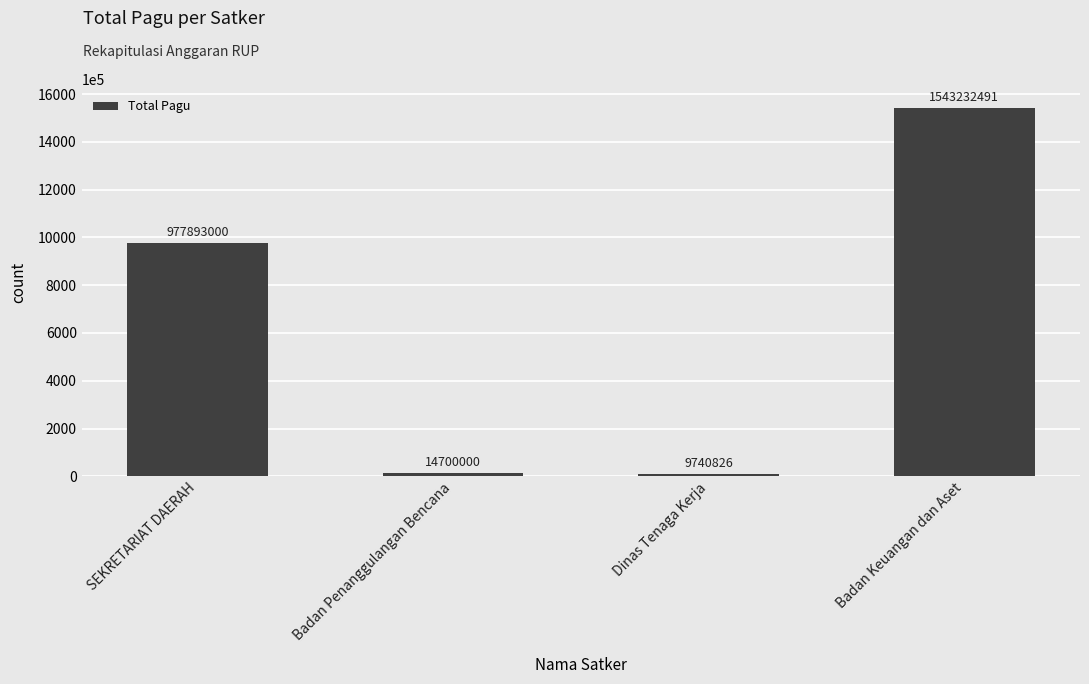

Reading left to right, extract all data points from this chart.

SEKRETARIAT DAERAH=977893000	Badan Penanggulangan Bencana=14700000	Dinas Tenaga Kerja=9740826	Badan Keuangan dan Aset=1543232491